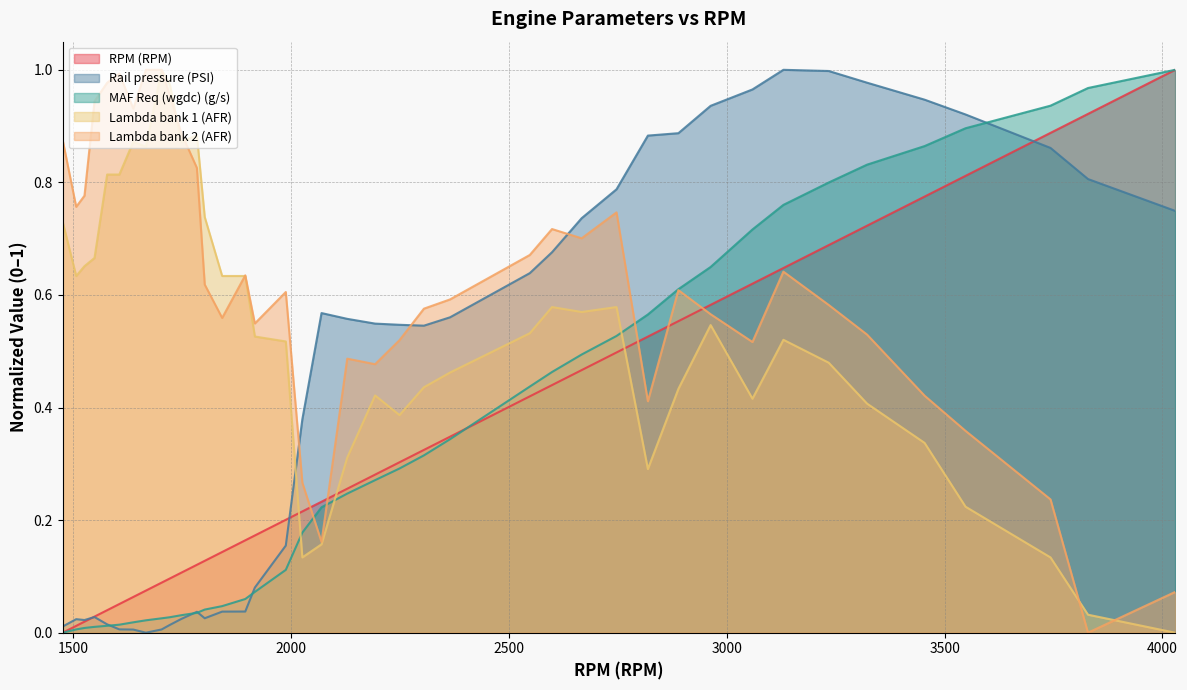

What are all the series names shown in the legend?

RPM (RPM), Rail pressure (PSI), MAF Req (wgdc) (g/s), Lambda bank 1 (AFR), Lambda bank 2 (AFR)